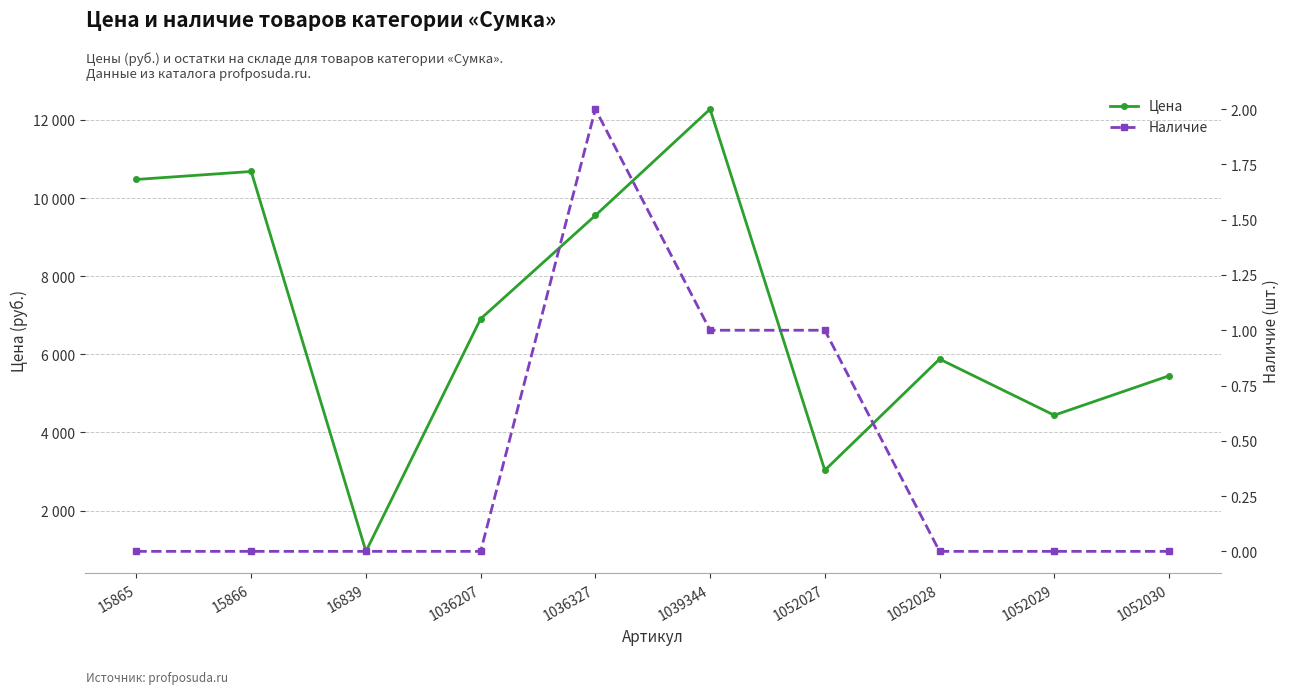

Which series has the widest spread of values?

Цена